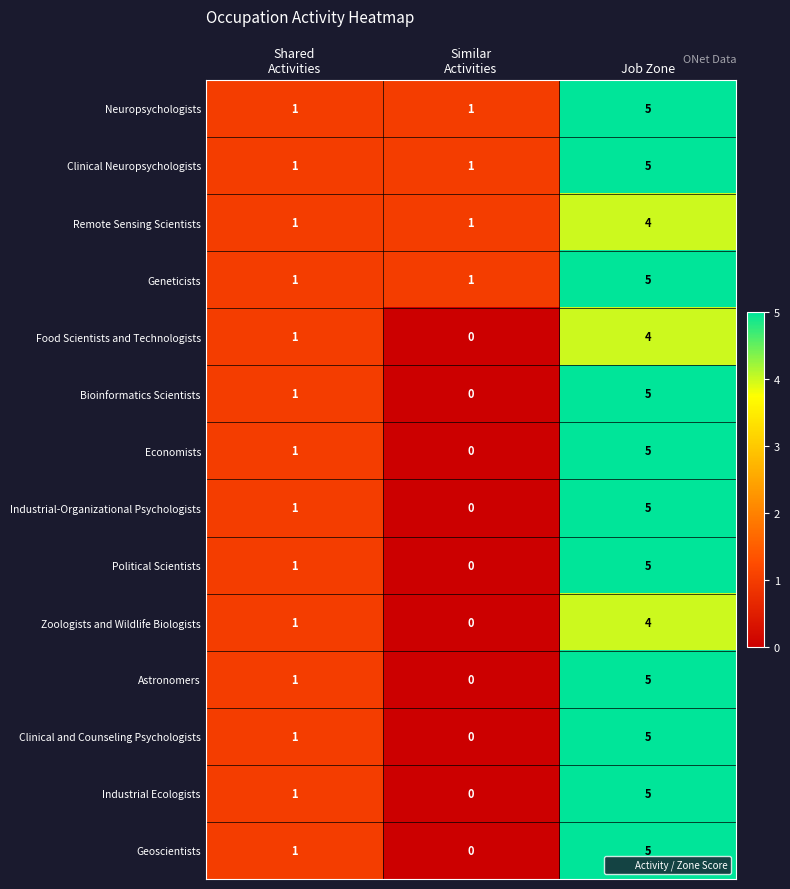

What is the greatest value displayed?

5